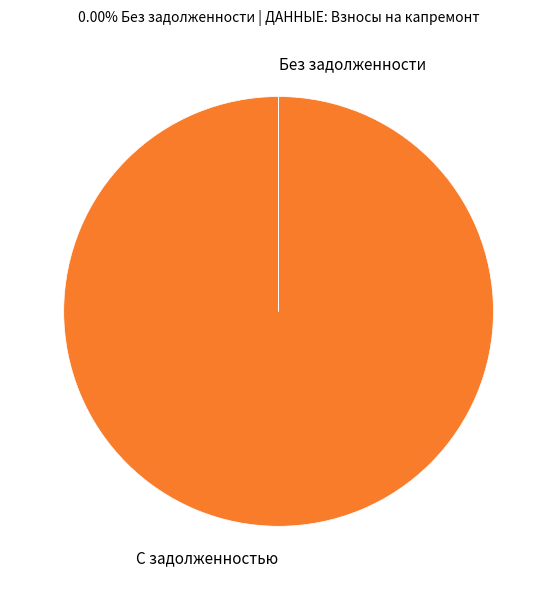

What is the largest slice in the pie chart?

С задолженностью